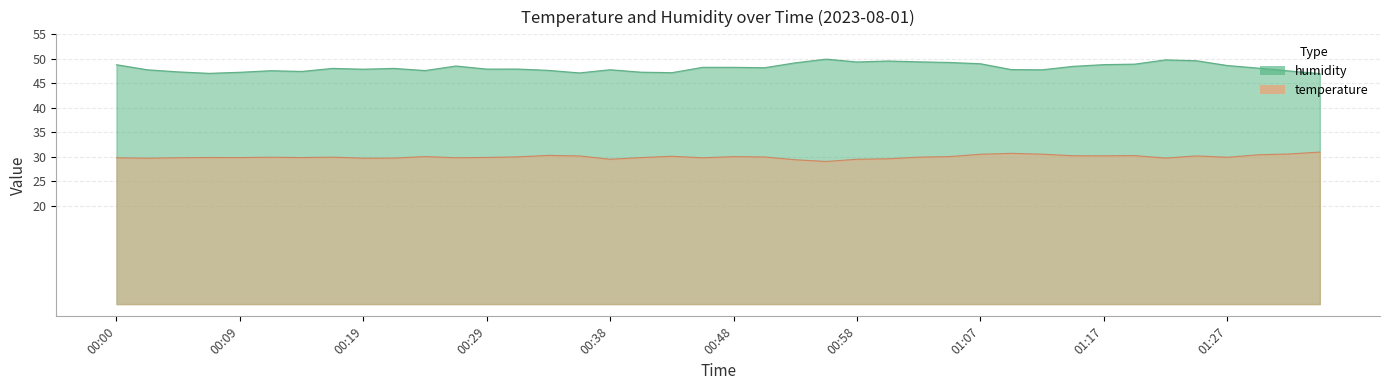

What is the minimum value shown in the chart?

29.1